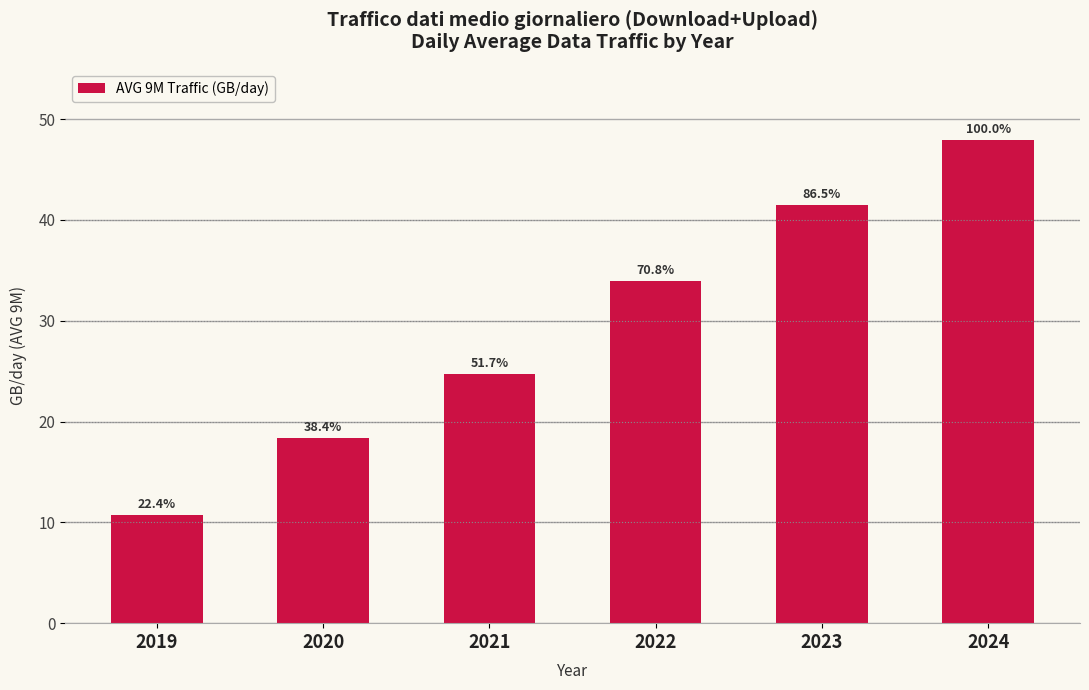

What is the change in value from 2019 to 2022?

+23.2